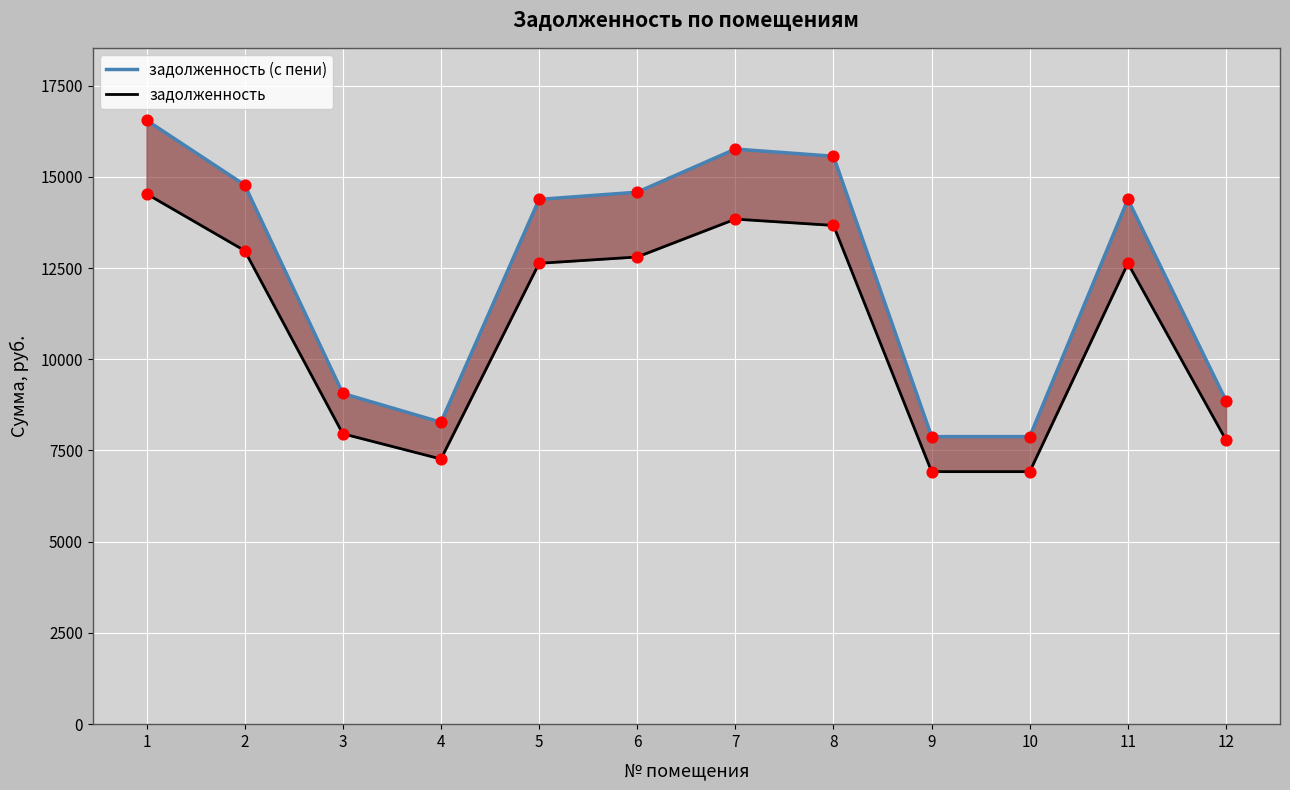

At how many categories does at least one series exceed 12111?

7